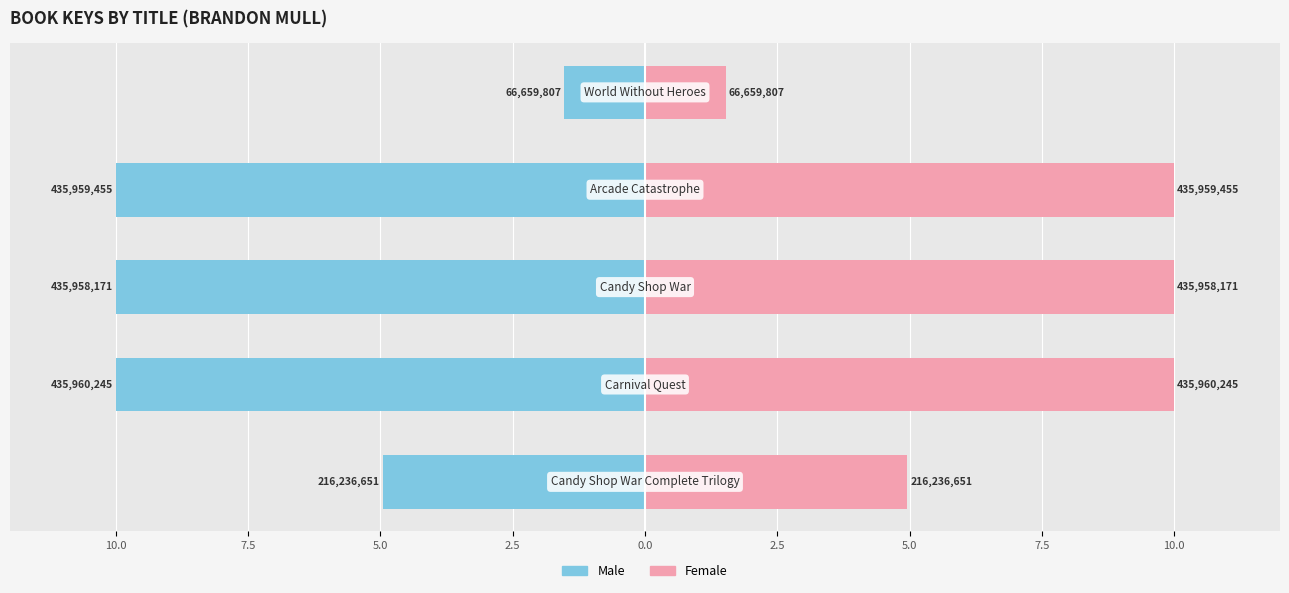

Which series has the largest total across all categories?

Female